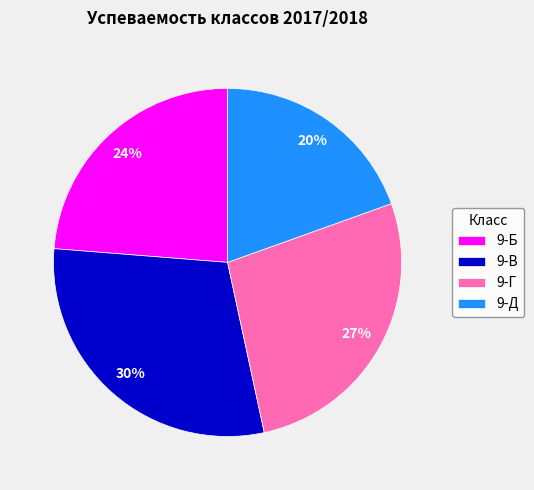

Is the sum of 9-Д and 9-В greater than half?

No